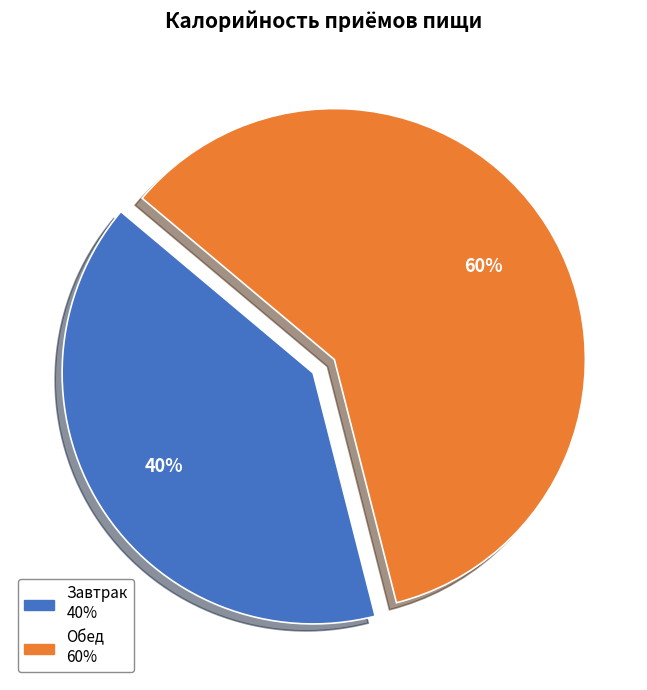

Which slice is the smallest?

Завтрак